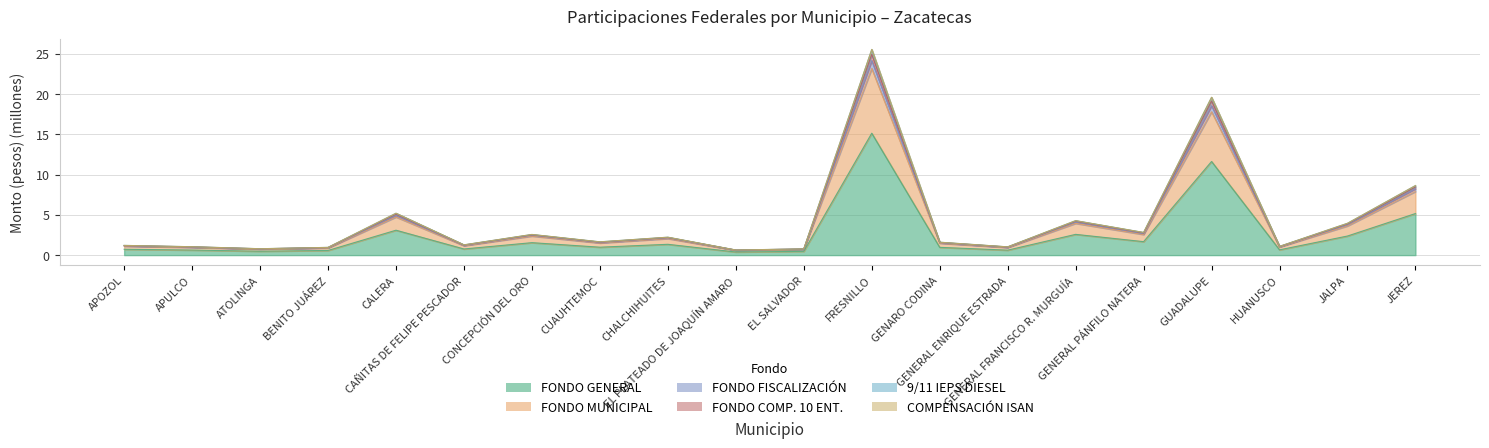

Where is the first local maximum for FONDO GENERAL?

CALERA